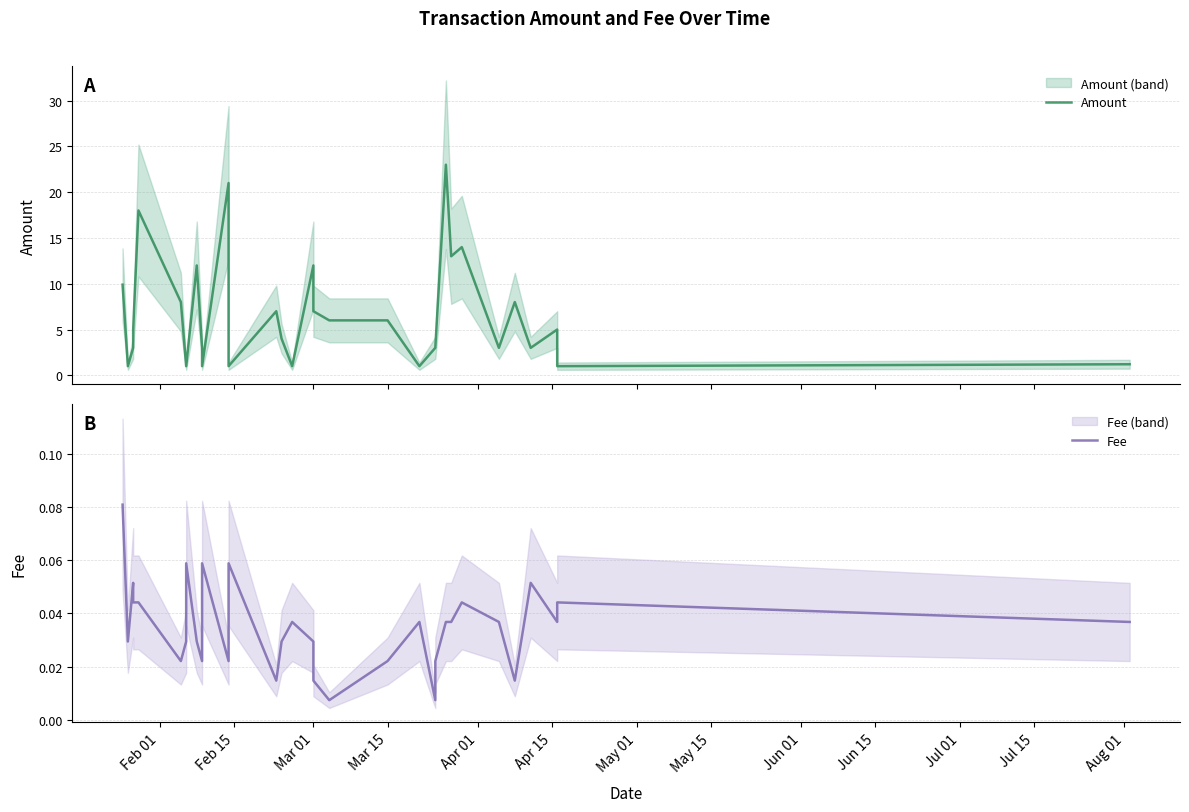

True or false: Amount and Fee cross at least once.

False